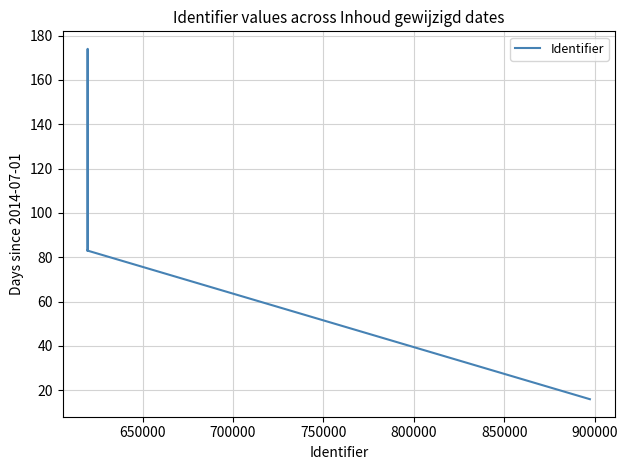

What is the minimum value shown in the chart?

16